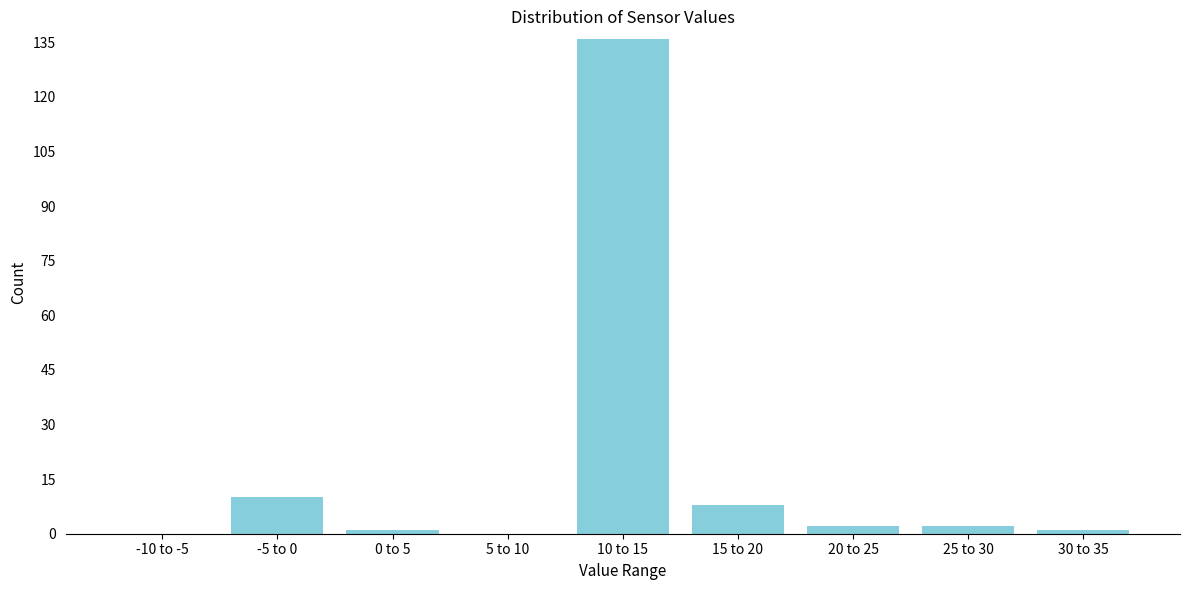

Reading left to right, transcribe all the data shown in this chart.

-10 to -5=0	-5 to 0=10	0 to 5=1	5 to 10=0	10 to 15=136	15 to 20=8	20 to 25=2	25 to 30=2	30 to 35=1